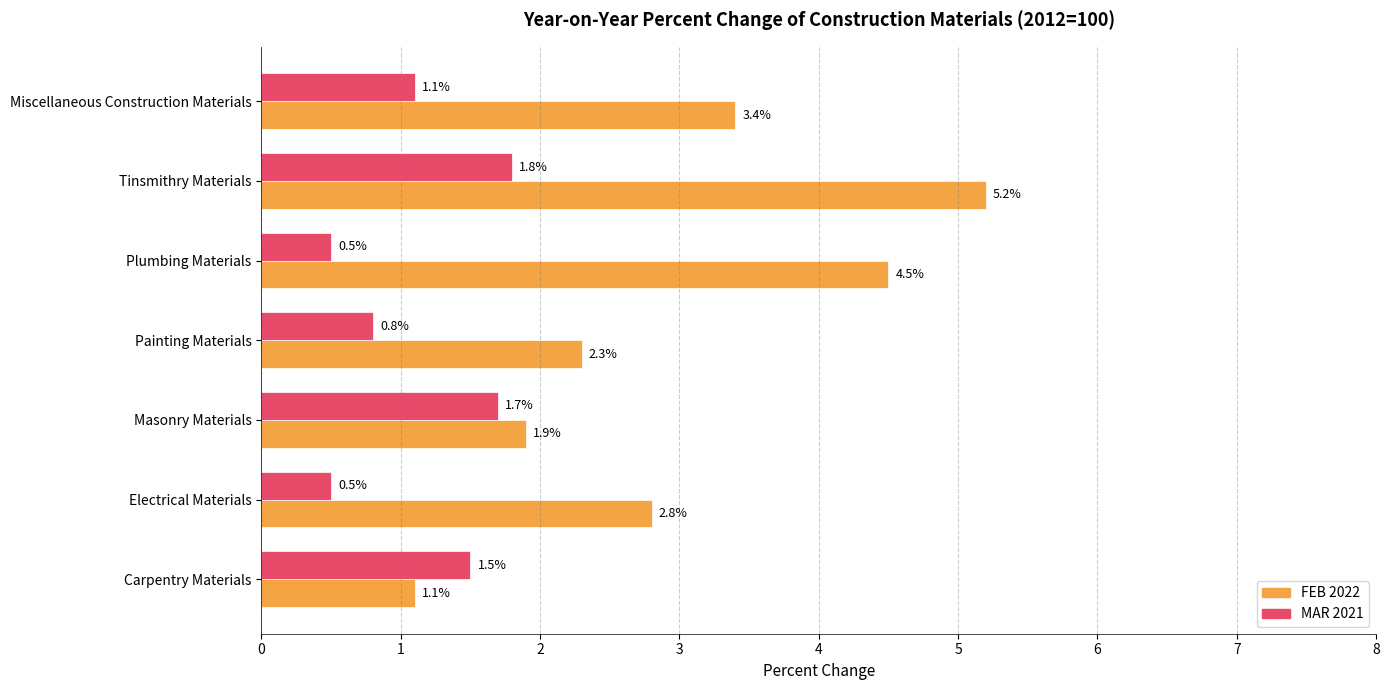

List the labels in order of FEB 2022 value, smallest first.

Carpentry Materials, Masonry Materials, Painting Materials, Electrical Materials, Miscellaneous Construction Materials, Plumbing Materials, Tinsmithry Materials